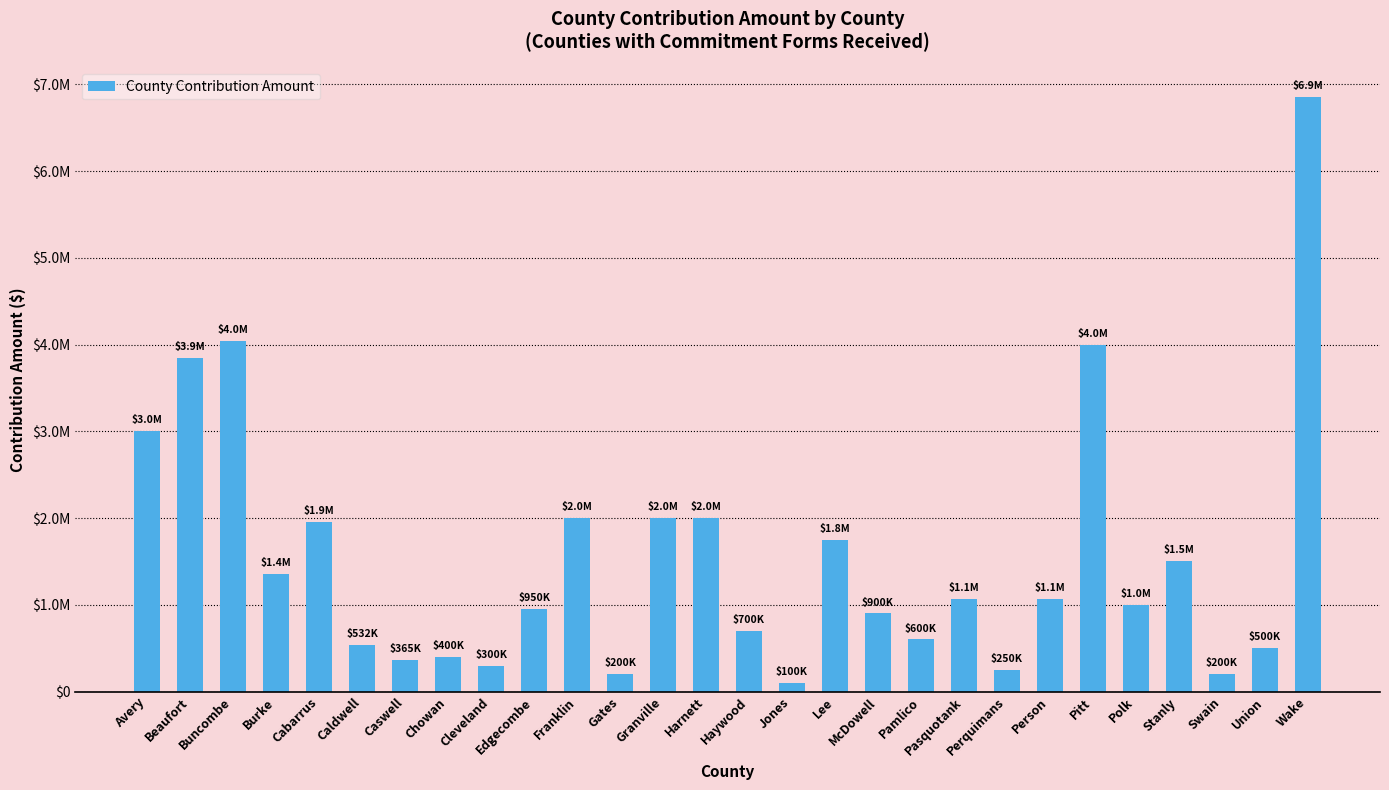

What is the difference between the second highest and second lowest values?

3841713.2